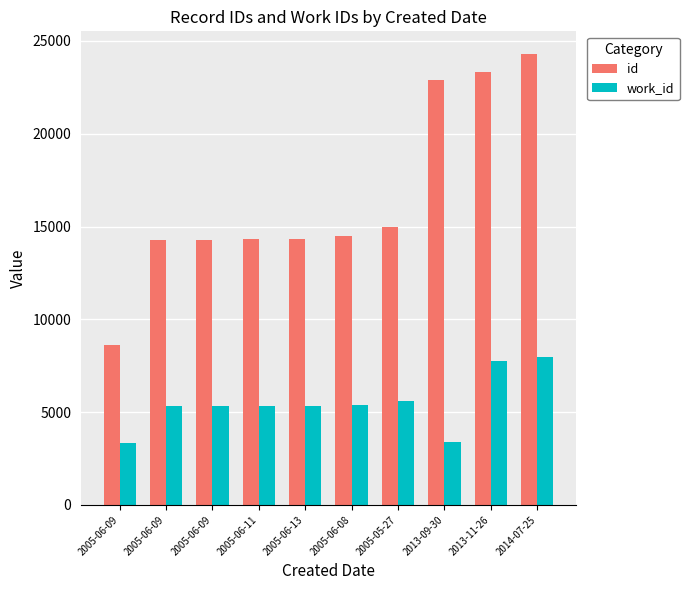

The id series shows 3896 at 2005-06-08. True or false?

False